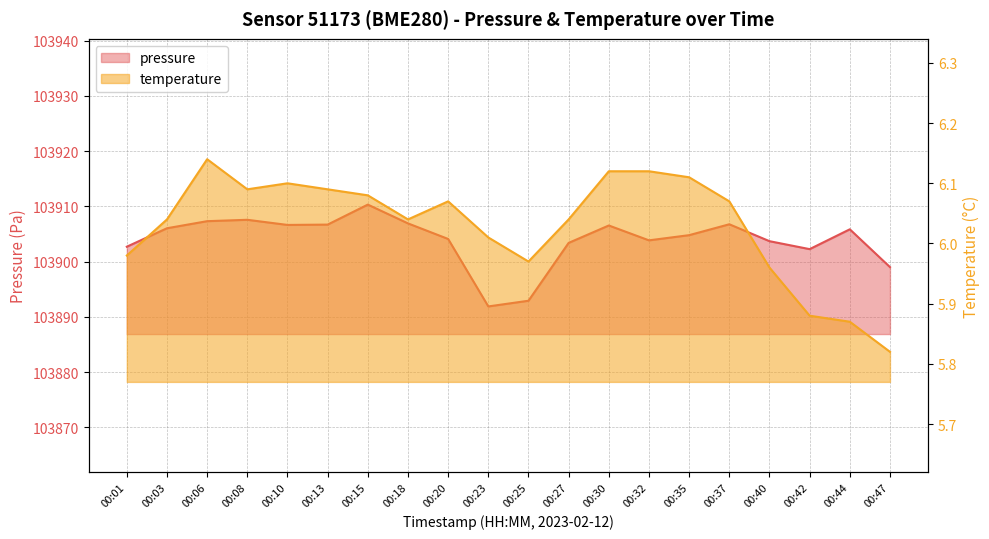

Reading left to right, what are all the values shown in this chart?

pressure: 00:01=103902.7	00:03=103906.0	00:06=103907.3	00:08=103907.6	00:10=103906.6	00:13=103906.7	00:15=103910.3	00:18=103906.9	00:20=103904.1	00:23=103891.9	00:25=103892.9	00:27=103903.4	00:30=103906.5	00:32=103903.8	00:35=103904.8	00:37=103906.8	00:40=103903.7	00:42=103902.2	00:44=103905.8	00:47=103899.0
temperature: 00:01=6.0	00:03=6.0	00:06=6.1	00:08=6.1	00:10=6.1	00:13=6.1	00:15=6.1	00:18=6.0	00:20=6.1	00:23=6.0	00:25=6.0	00:27=6.0	00:30=6.1	00:32=6.1	00:35=6.1	00:37=6.1	00:40=6.0	00:42=5.9	00:44=5.9	00:47=5.8